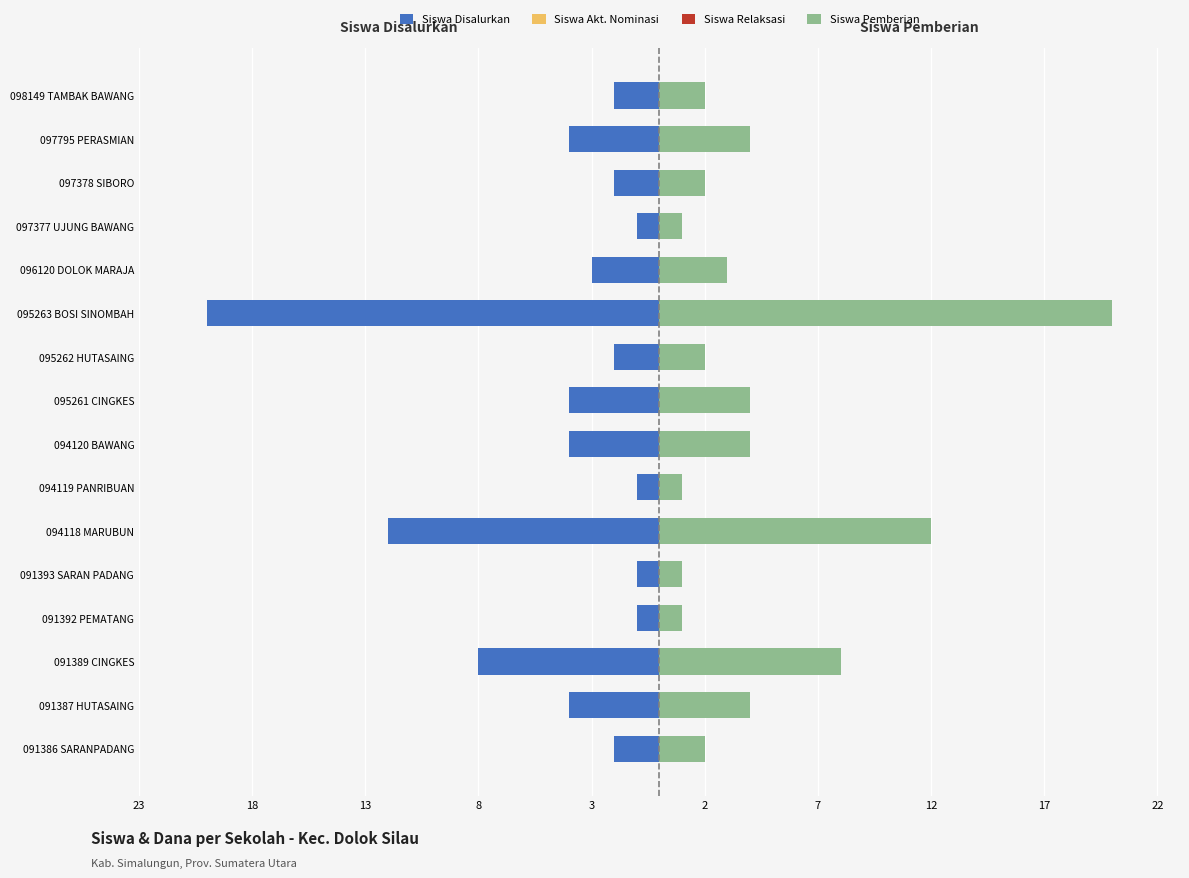

Are the bars horizontal?

Yes